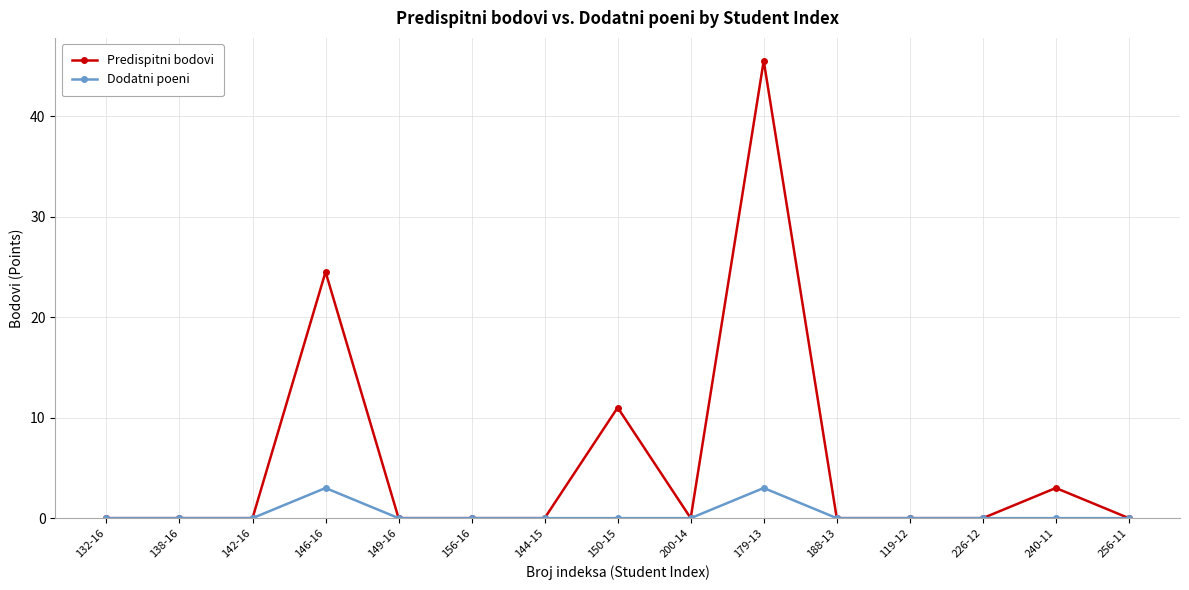

Reading left to right, extract all data points from this chart.

Predispitni bodovi: 0.0	0.0	0.0	24.5	0.0	0.0	0.0	11.0	0.0	45.5	0.0	0.0	0.0	3.0	0.0
Dodatni poeni: 0.0	0.0	0.0	3.0	0.0	0.0	0.0	0.0	0.0	3.0	0.0	0.0	0.0	0.0	0.0